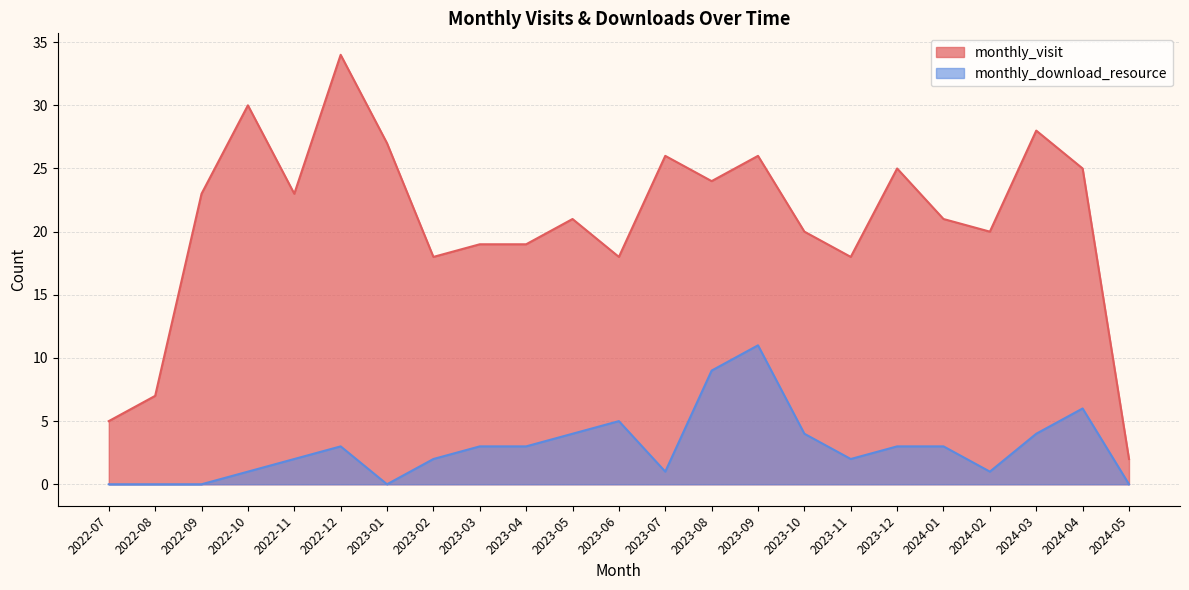

List the series in order of their peak value, lowest first.

monthly_download_resource, monthly_visit